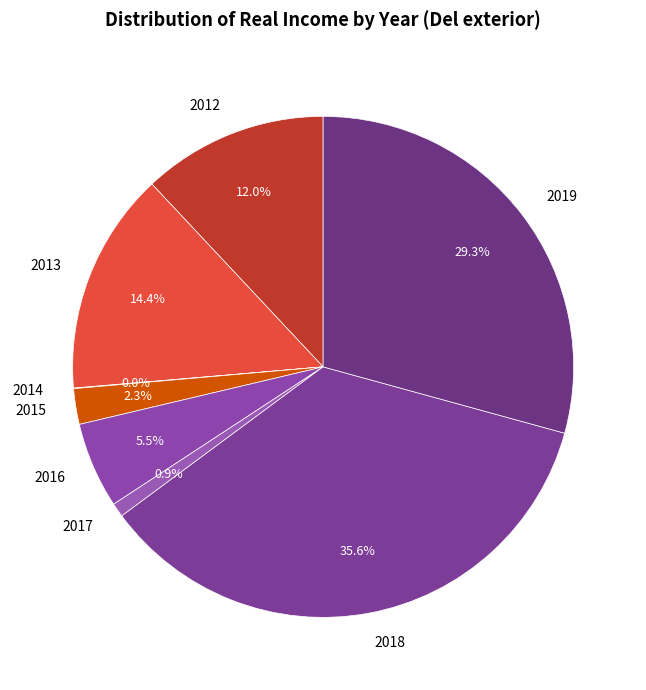

How much of the chart is everything except 2017?

99.1%